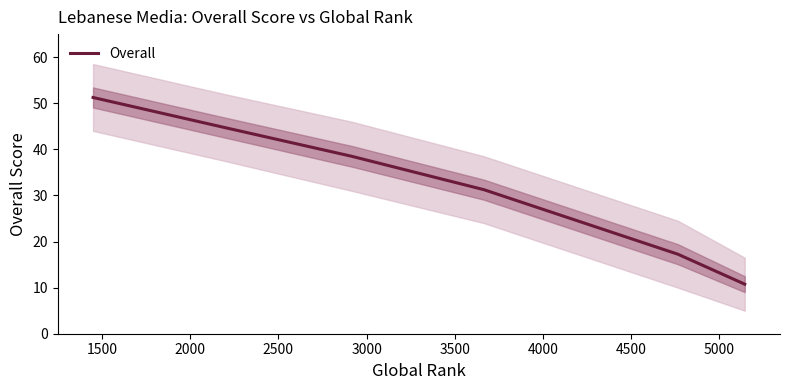

Does the chart have visible grid lines?

No